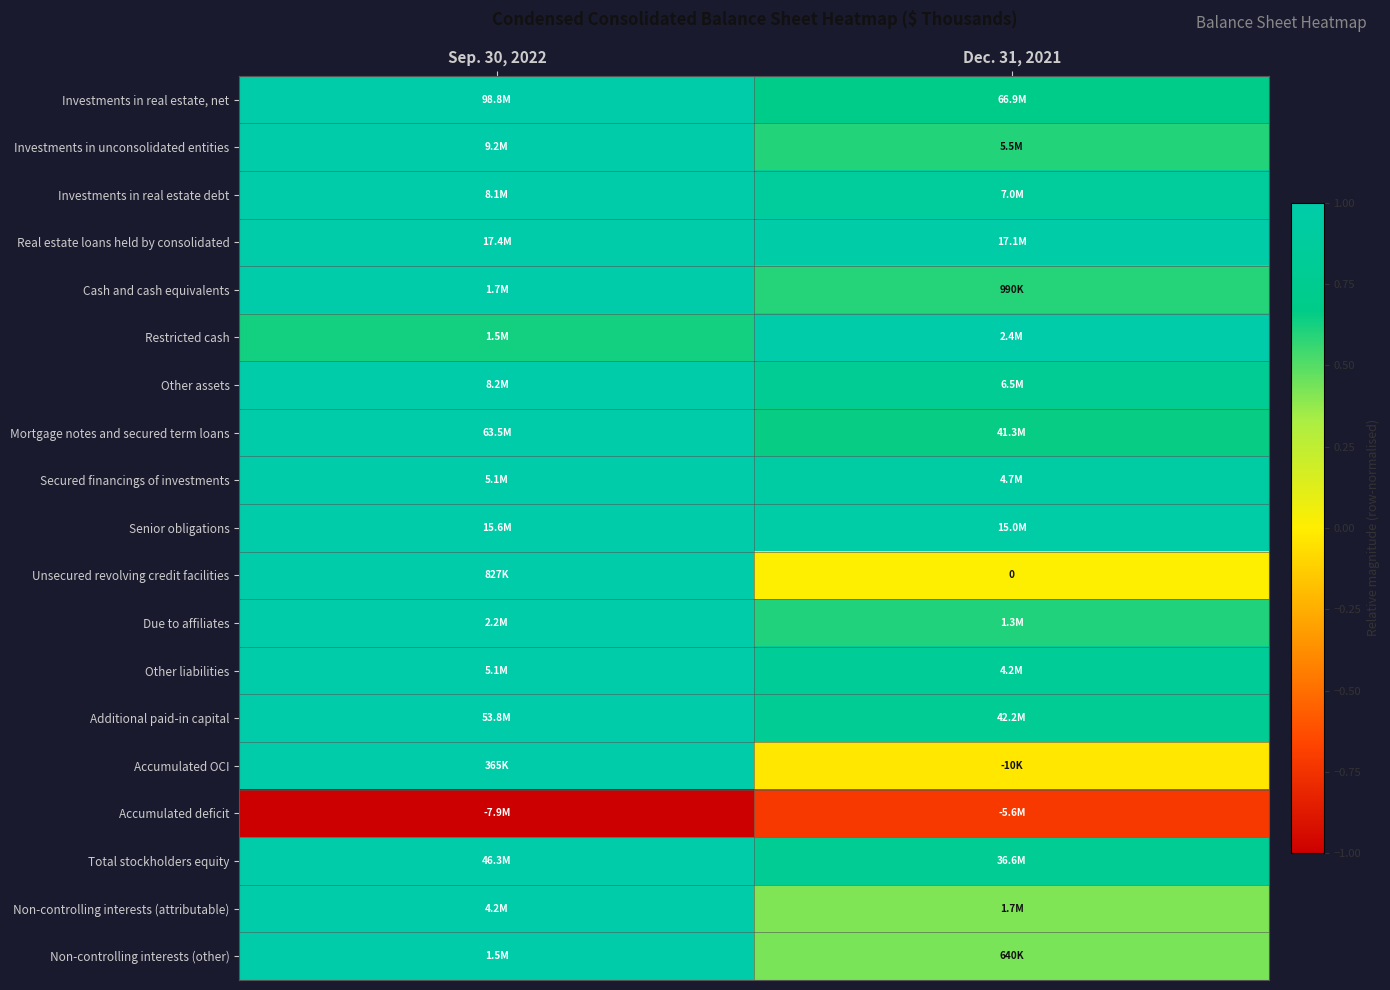

Rank the categories by Due to affiliates value from lowest to highest.

Dec. 31, 2021, Sep. 30, 2022